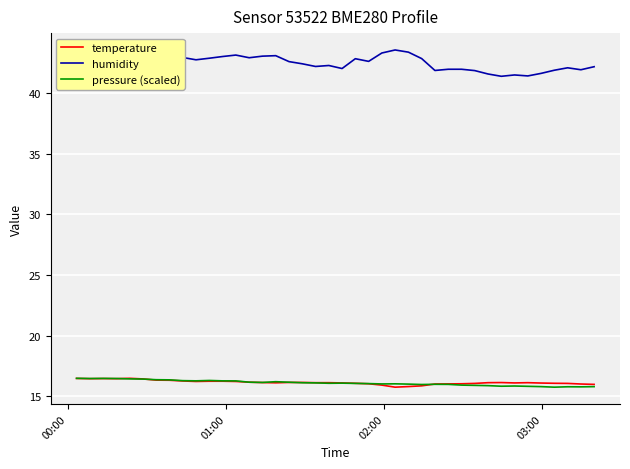

What is the greatest value displayed?

43.6